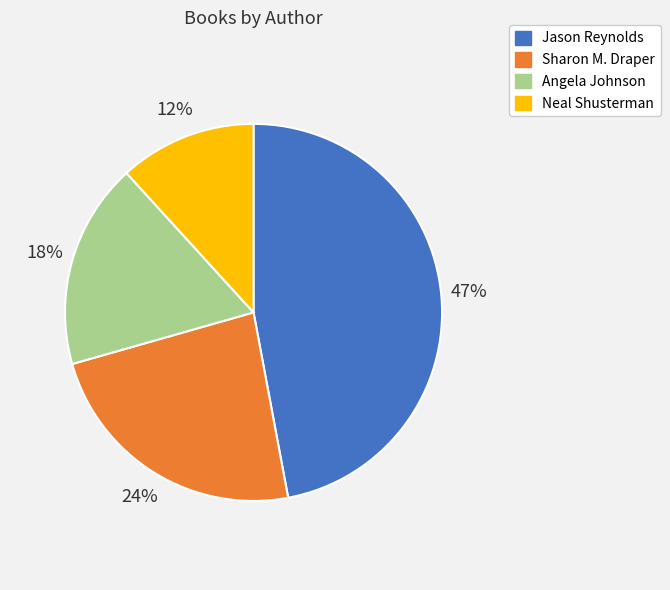

The Jason Reynolds slice represents 34% of the pie. True or false?

False